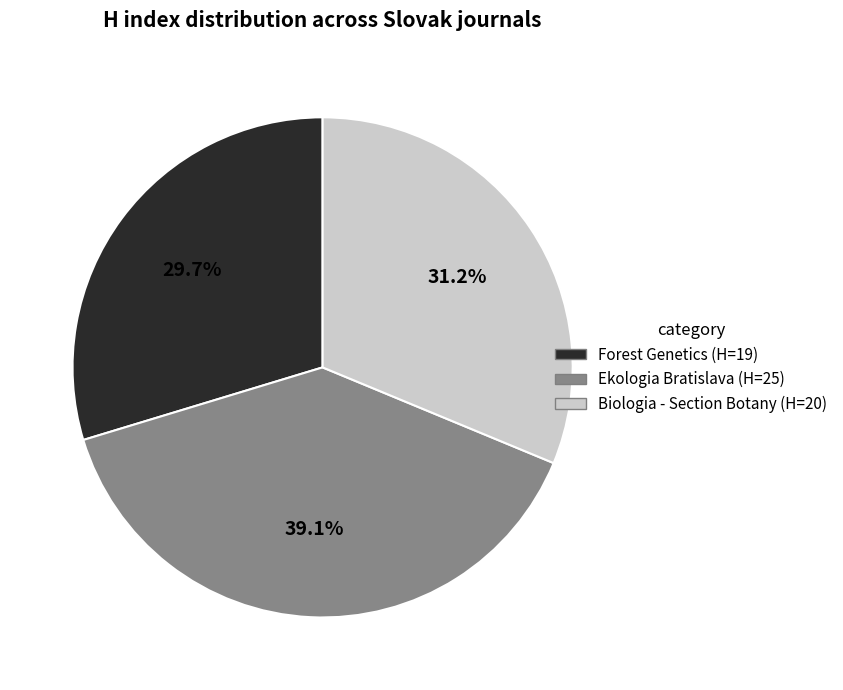

To the nearest percent, what is the difference between the largest and smallest slice percentages?

9%